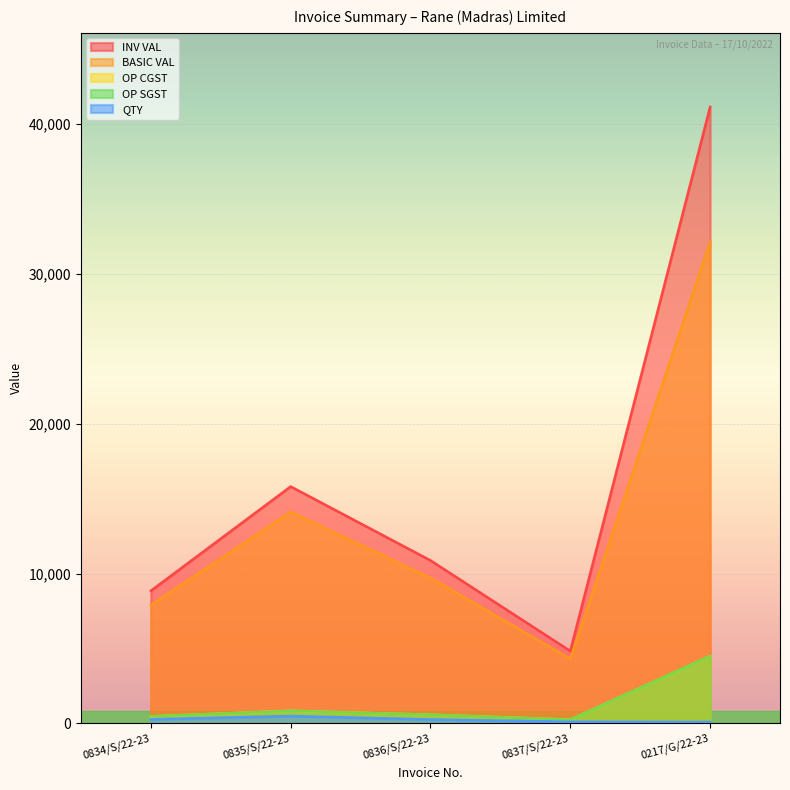

What value does the OP SGST series have at 0836/S/22-23?

583.2